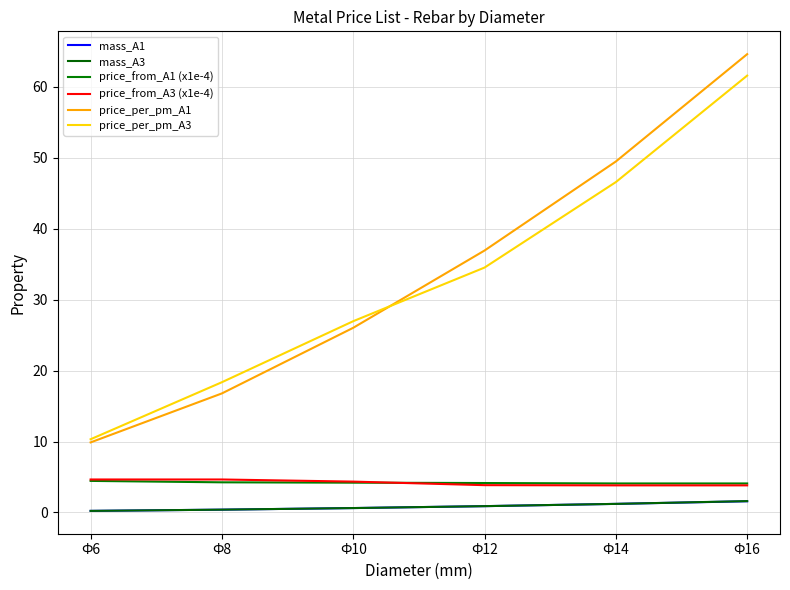

True or false: price_from_A3 (x1e-4) has a value of 7.6 at Ф10.

False